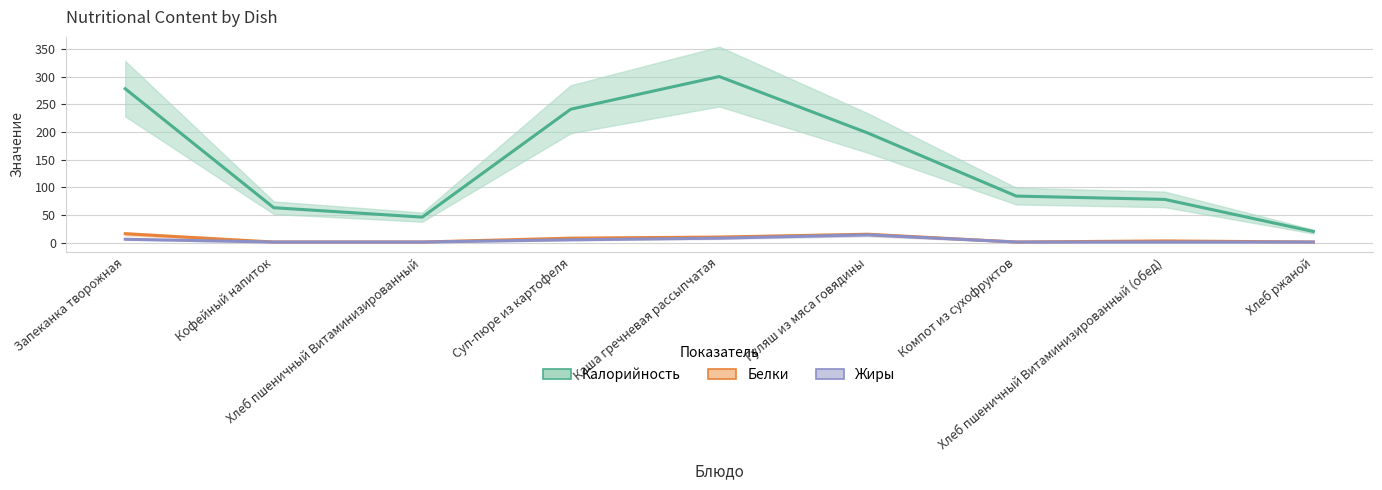

Between Гуляш из мяса говядины and Хлеб ржаной, which series saw the biggest shift?

Калорийность